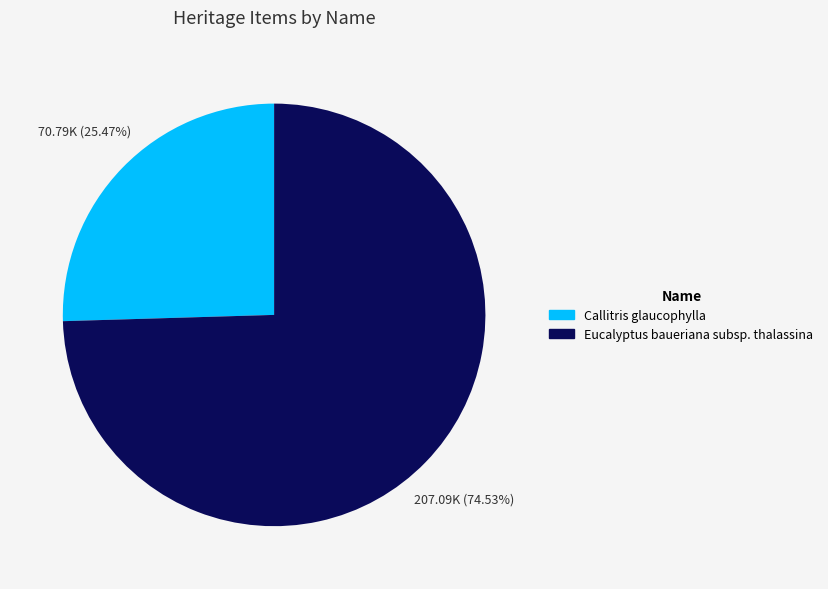

What percentage is the Callitris glaucophylla slice, to the nearest percent?

25%